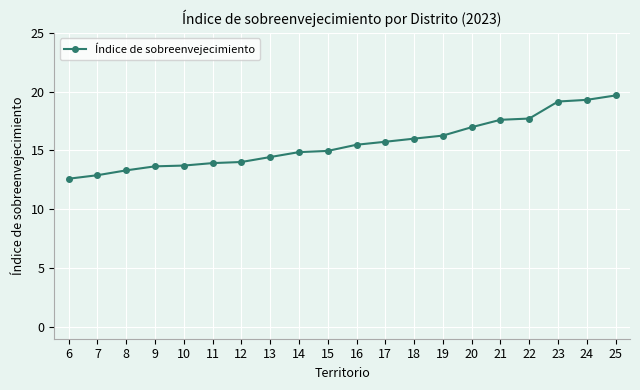

Between 11 and 20, which is larger?

20